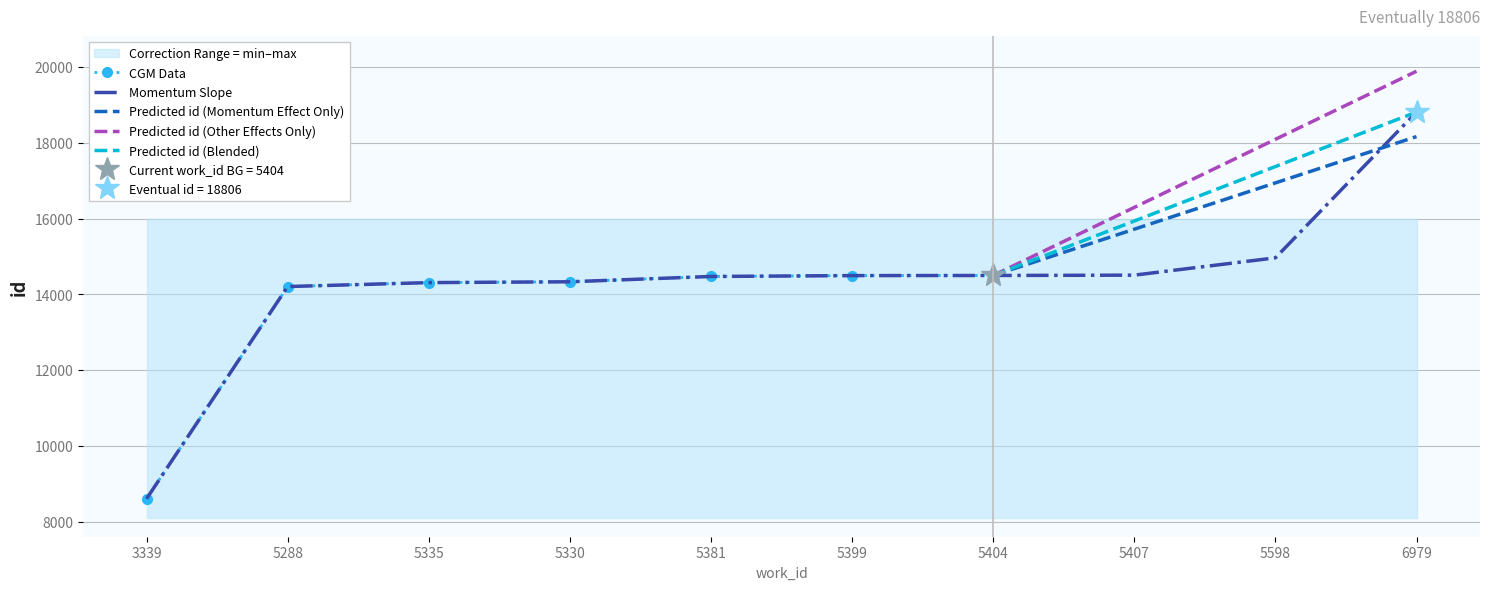

Is it true that the value at 5330 is 6283?

False